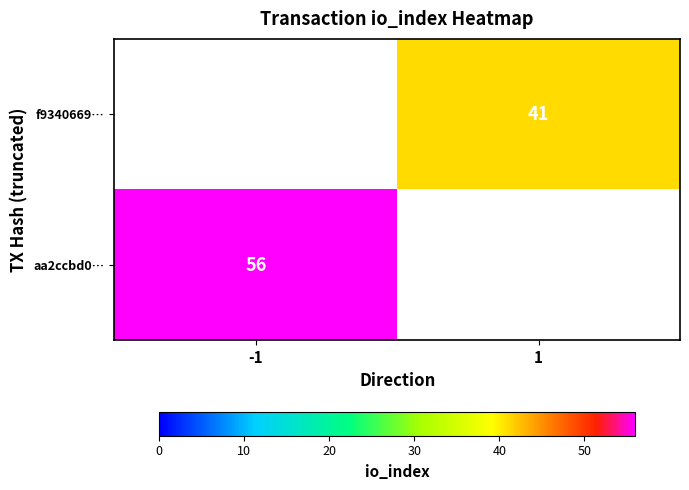

The value of aa2ccbd0… at -1 is 56. True or false?

True